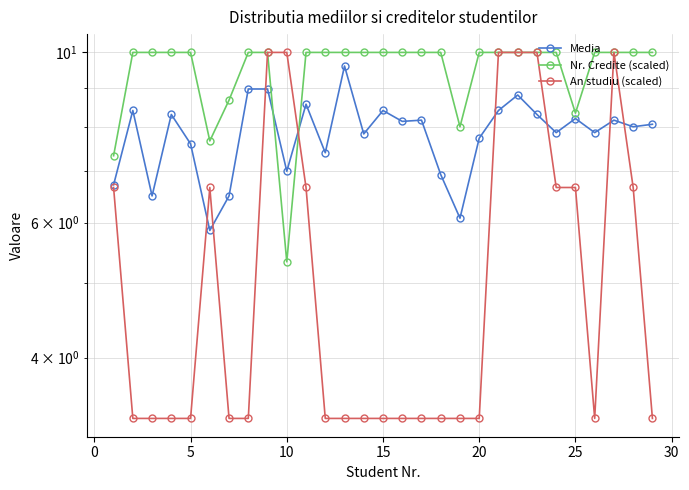

Is it true that Media equals 2.8 at 25?

False